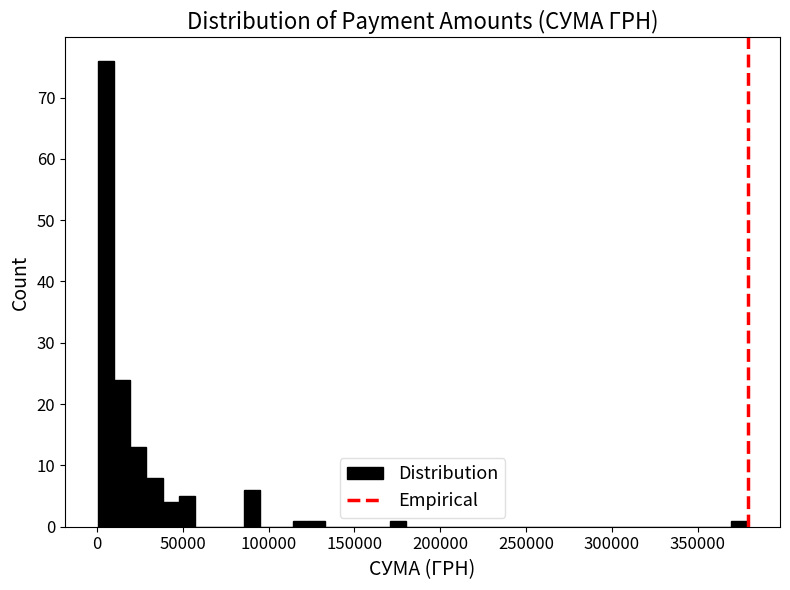

Read against the x-axis, roughly where is the centre of the tallest bar?

5000